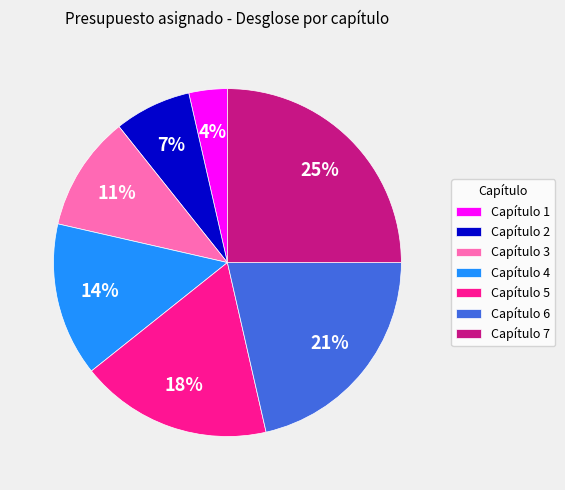

What percentage is the Capítulo 3 slice, to the nearest percent?

11%